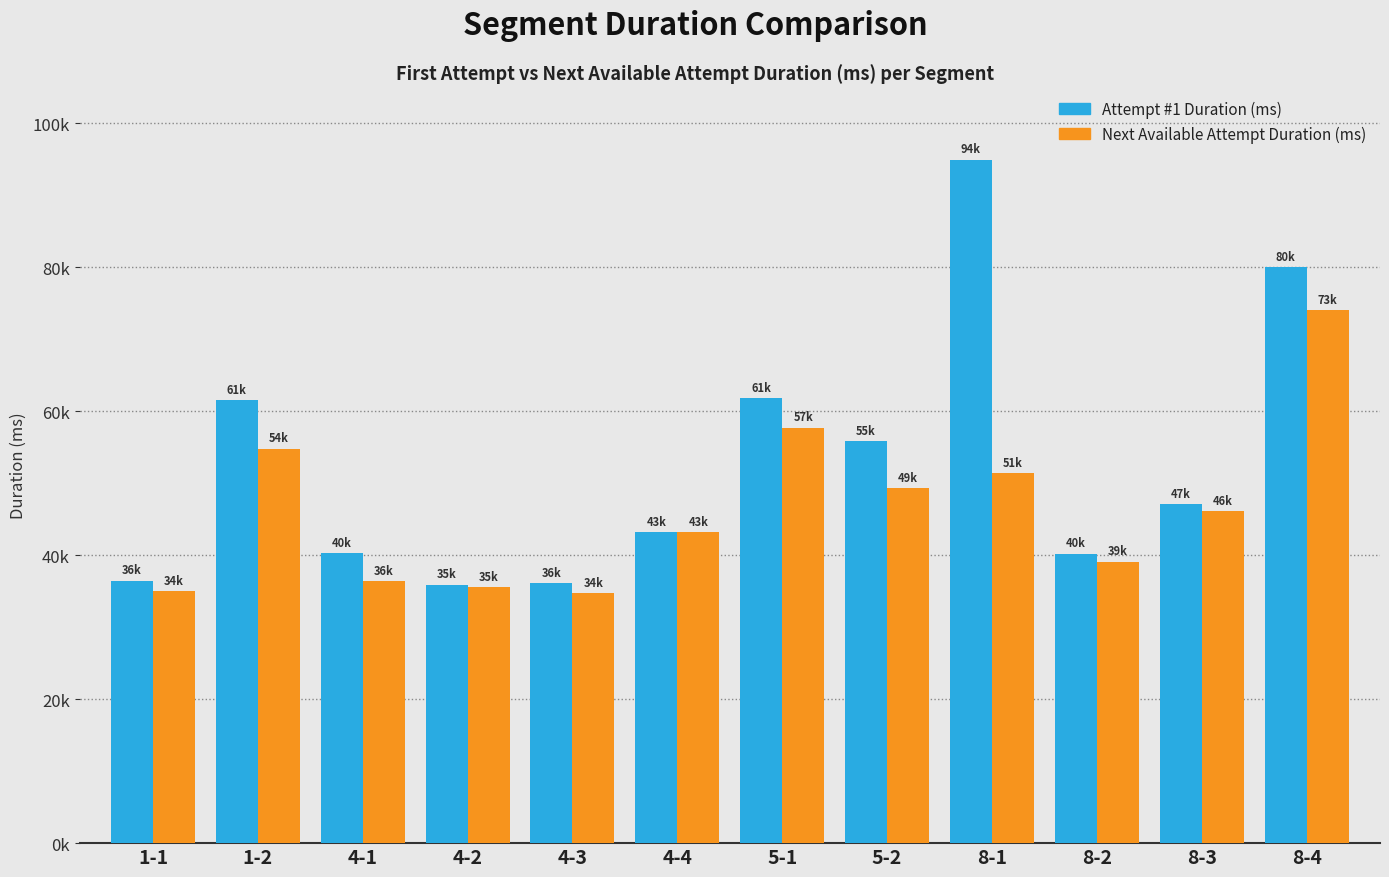

What is the value of the Next Available Attempt Duration (ms) bar at the 1st from the left?

34946